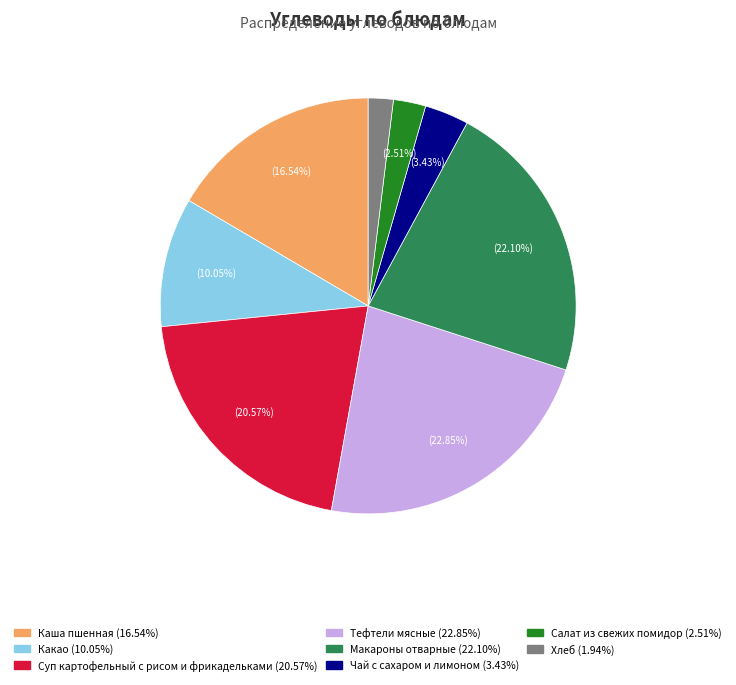

How many slices are in this pie chart?

8